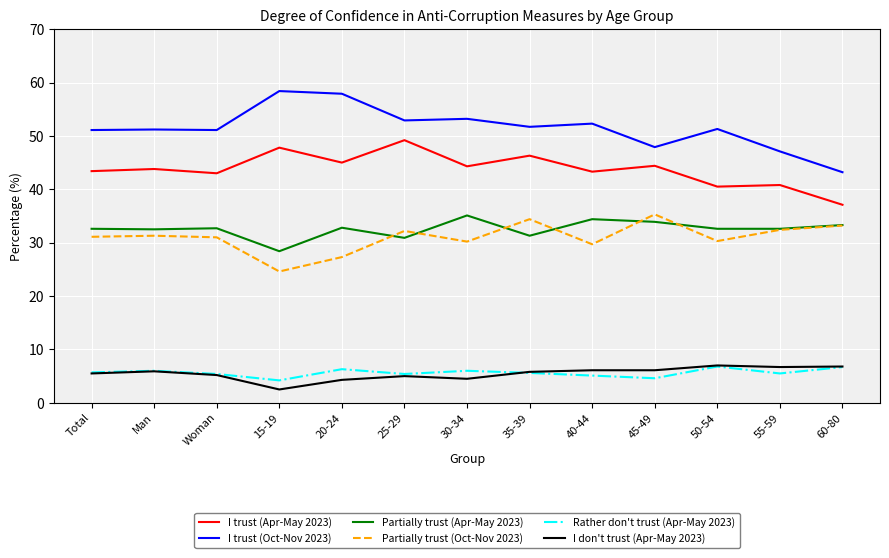

What is the total value across all series at Man?

170.7